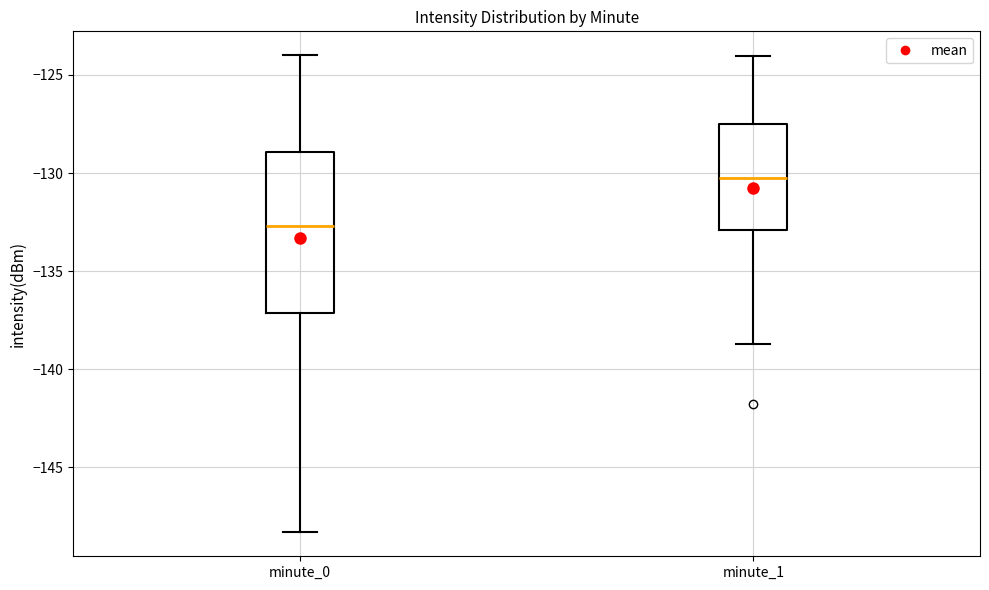

Which box is the tallest, from its lower edge to its upper edge?

minute_0